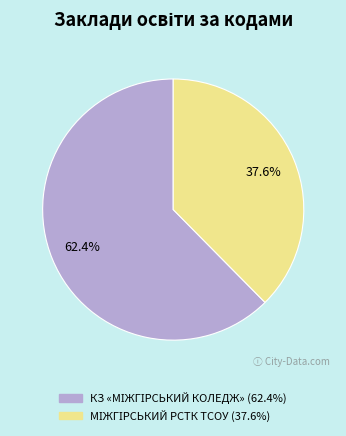

Does any single category account for the majority?

Yes